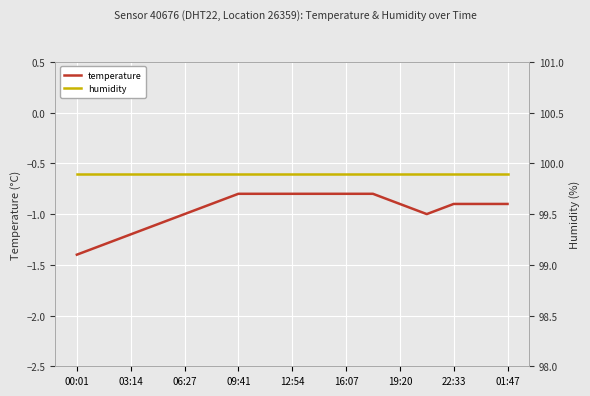

Is it true that temperature equals -0.3 at 09:41?

False